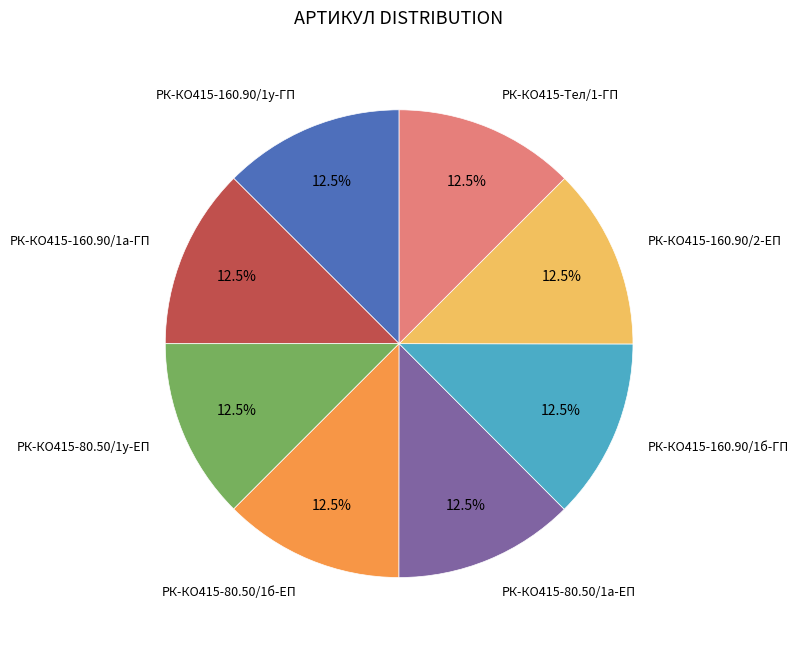

Is there any slice that represents more than half of the pie?

No